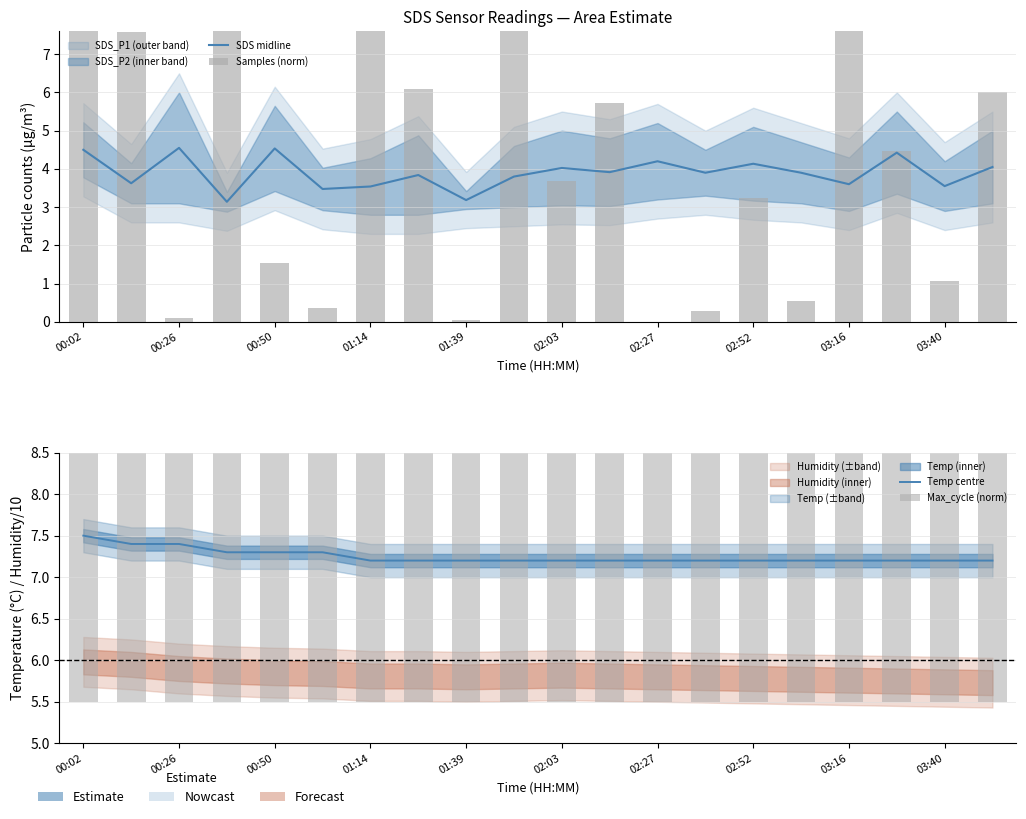

How many series are shown in this chart?

4